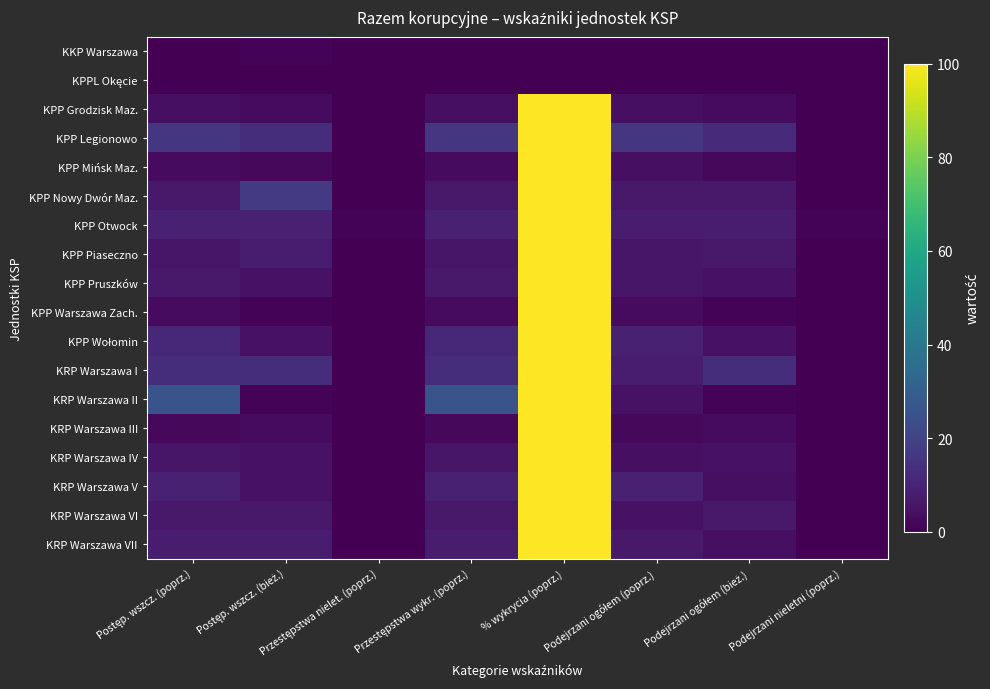

At how many categories does at least one series exceed 99?

1